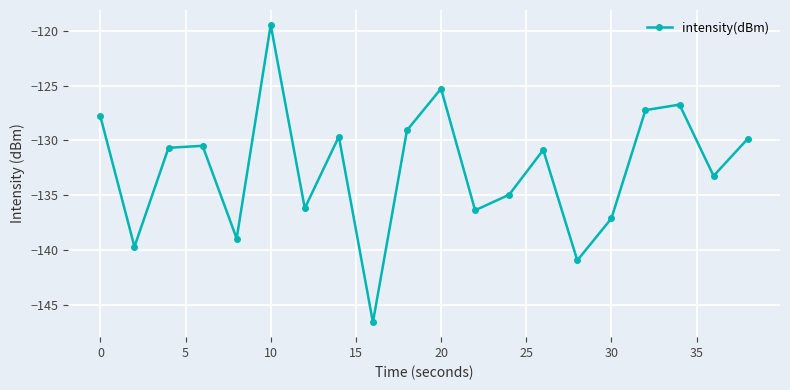

What is the average value?

-132.6